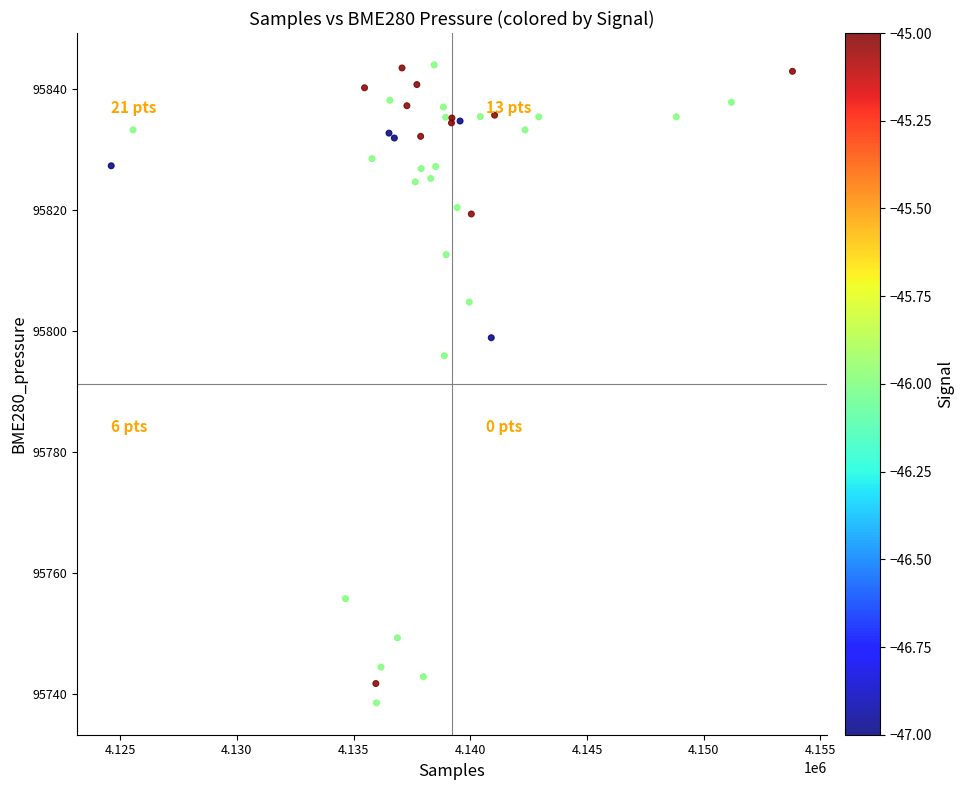

What Y value in the scatter plot is closest to 95791?

95796.0